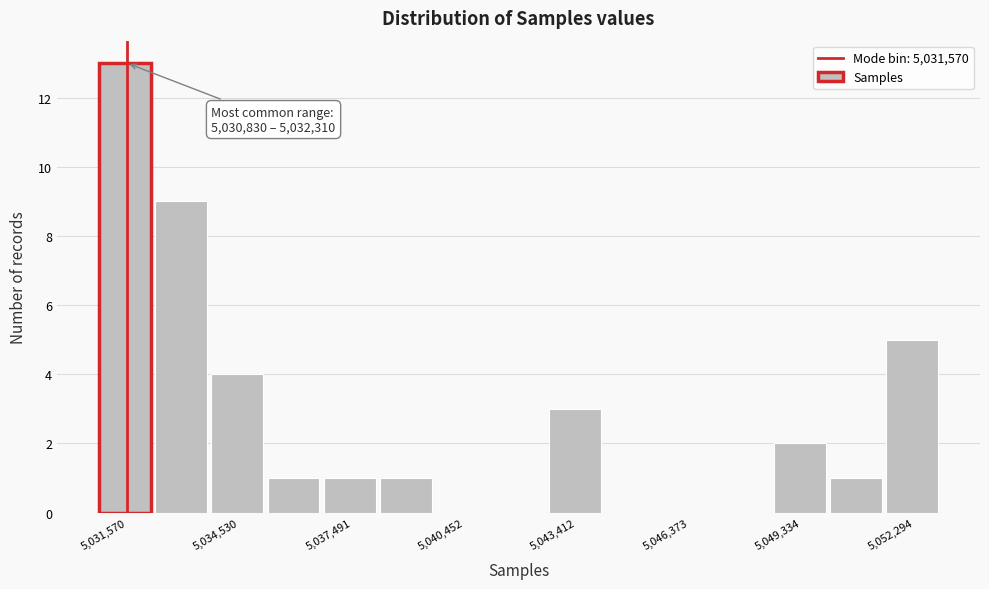

Around what value on the x-axis is the tallest bar? Give the approximate position of its centre, as read against the axis.

5031500